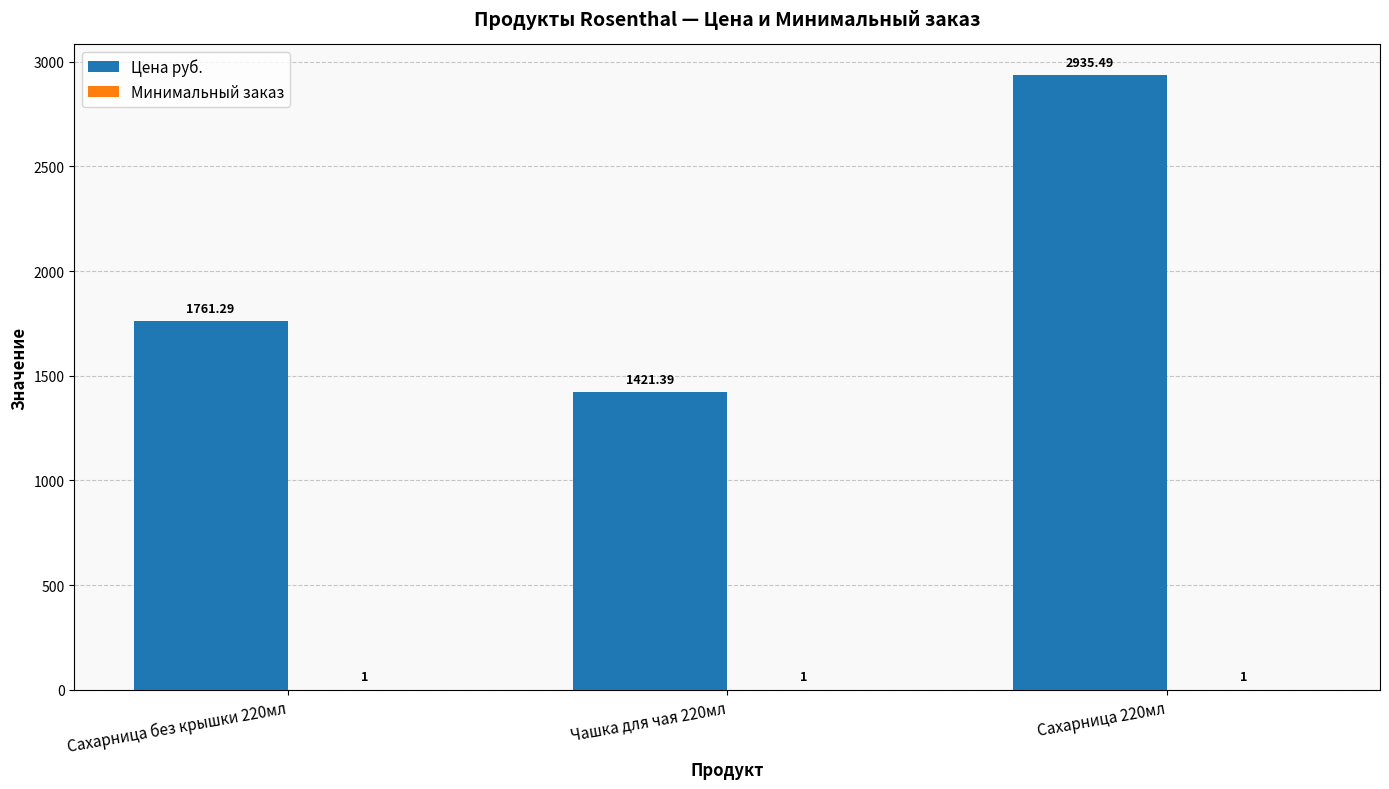

Which series has the largest total across all categories?

Цена руб.